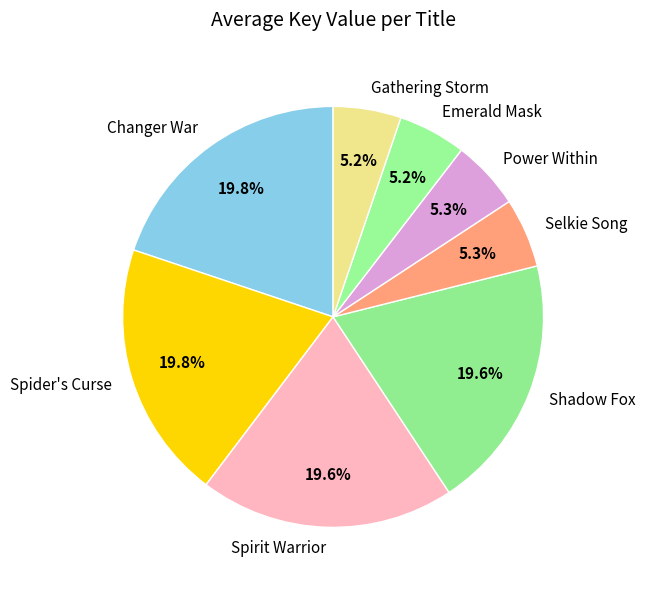

Is there any slice that represents more than half of the pie?

No